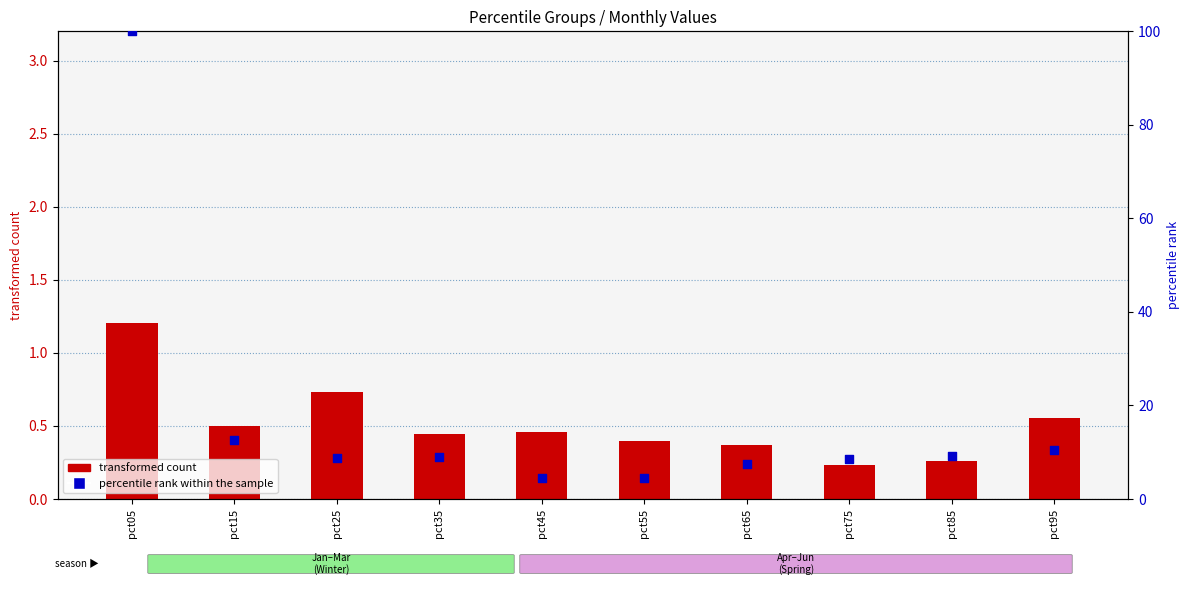

Which series reaches the maximum Y coordinate?

percentile rank within the sample